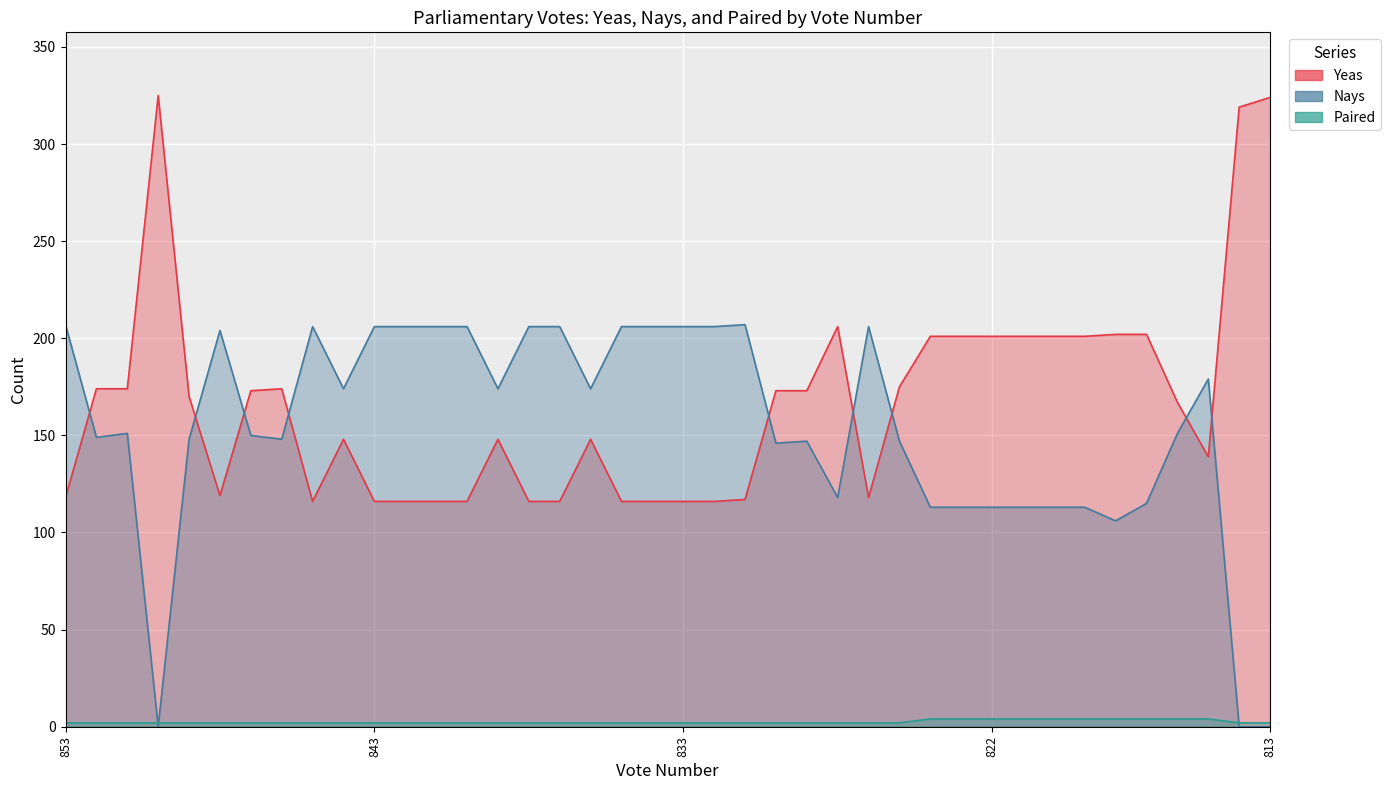

How many interior local valleys does the Nays series have?

9